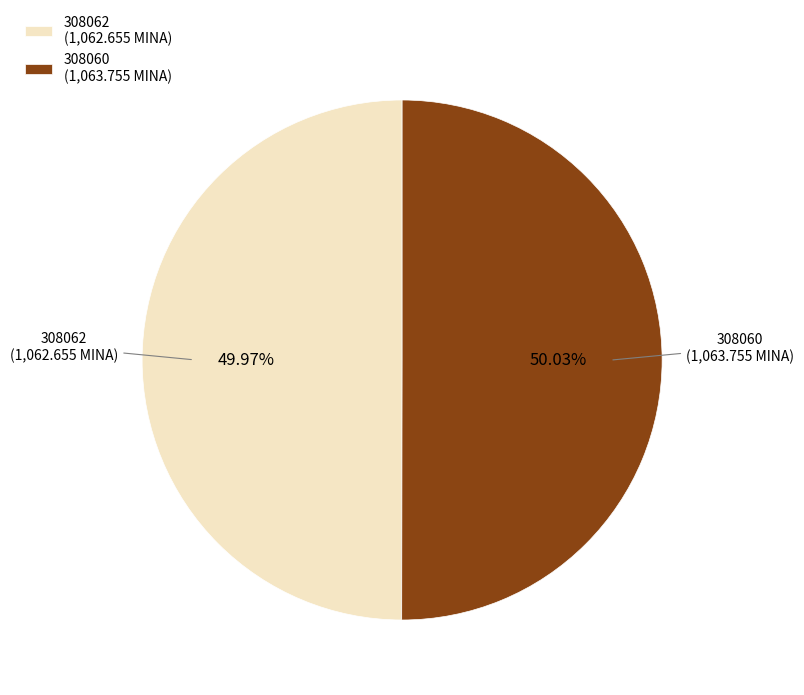

How many segments does this pie chart have?

2